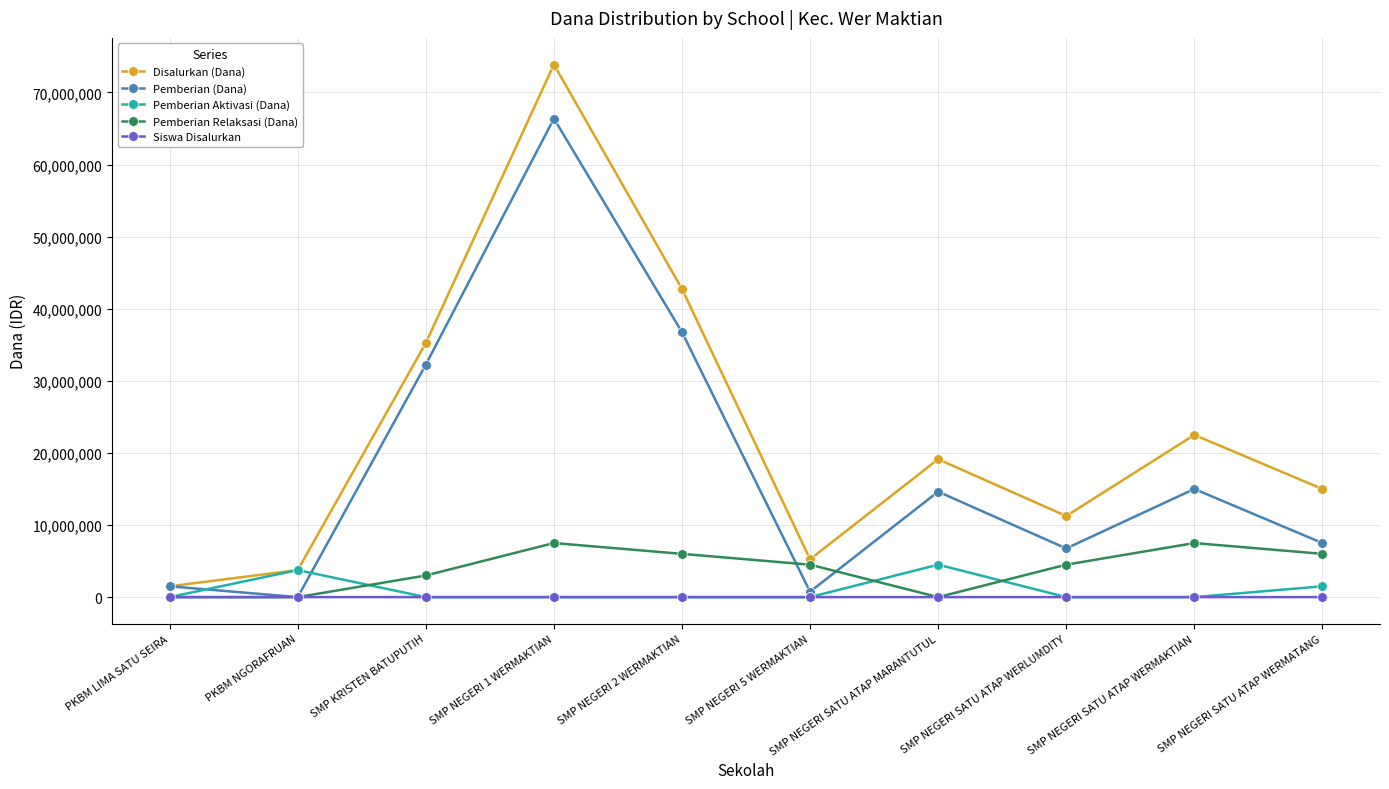

What are all the series names shown in the legend?

Disalurkan (Dana), Pemberian (Dana), Pemberian Aktivasi (Dana), Pemberian Relaksasi (Dana), Siswa Disalurkan